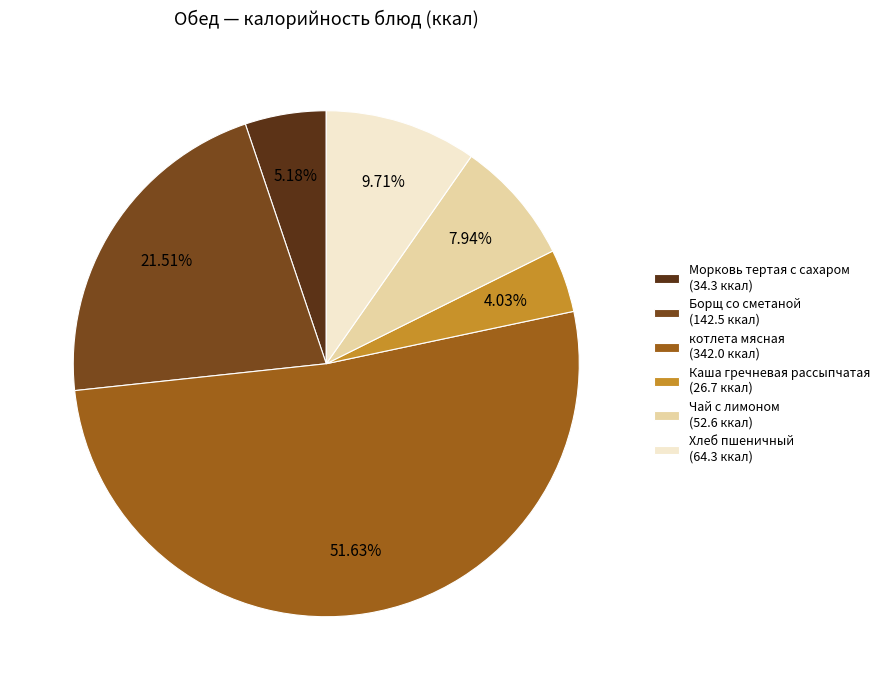

True or false: Морковь тертая с сахаром accounts for 5% of the total.

True